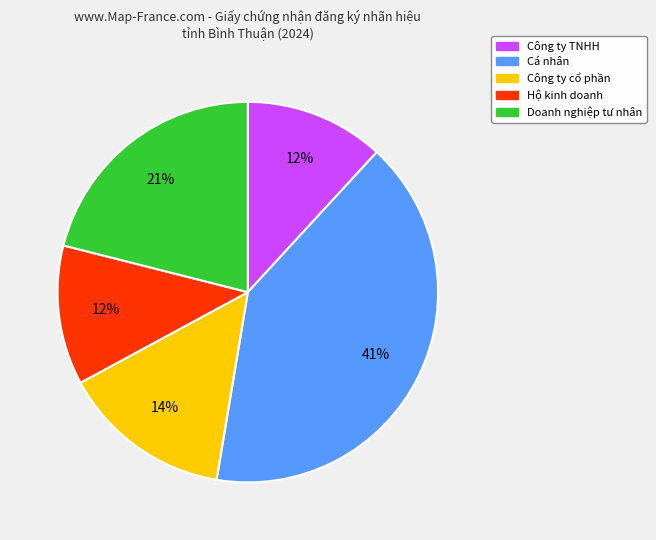

Does any single category account for the majority?

No